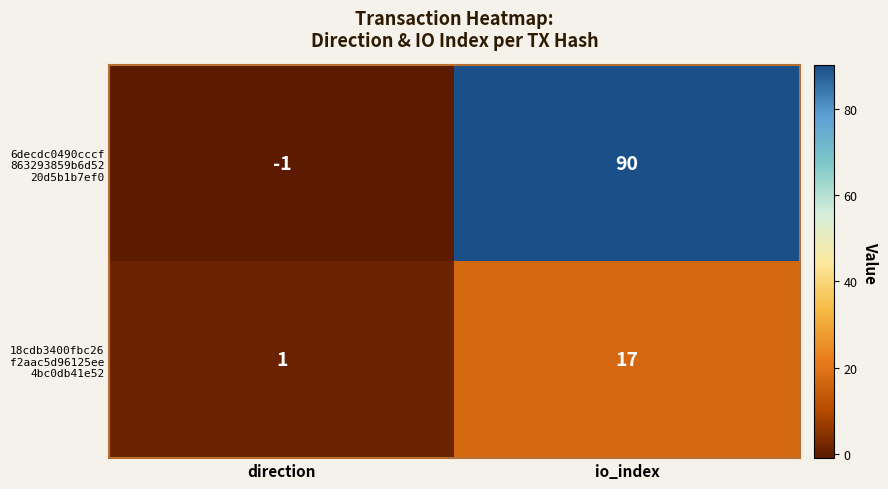

Which label corresponds to the largest value in the chart?

io_index